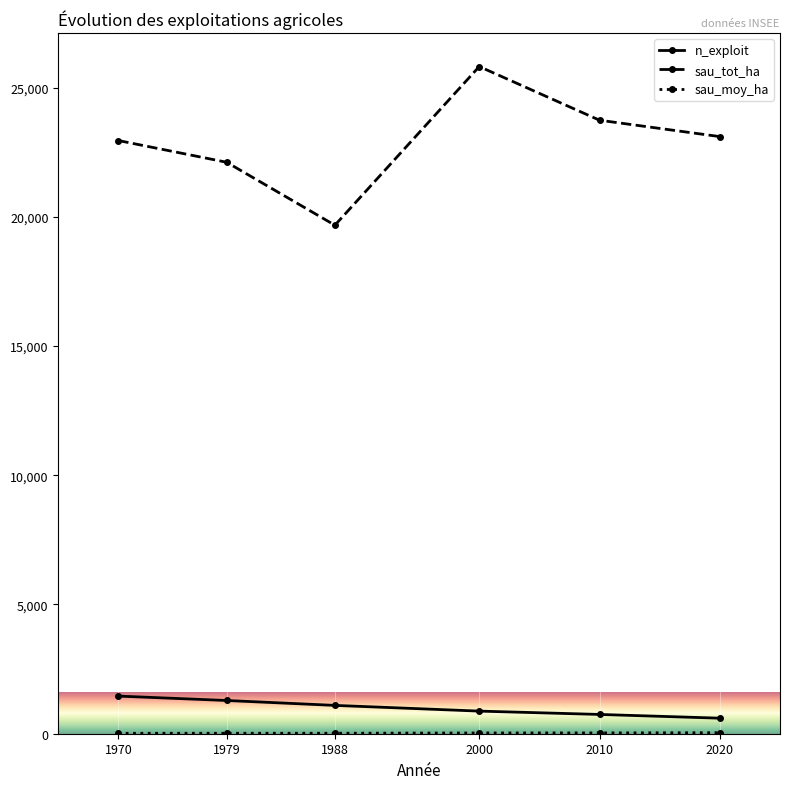

What is the difference between the second highest and second lowest values in the n_exploit series?

540.0